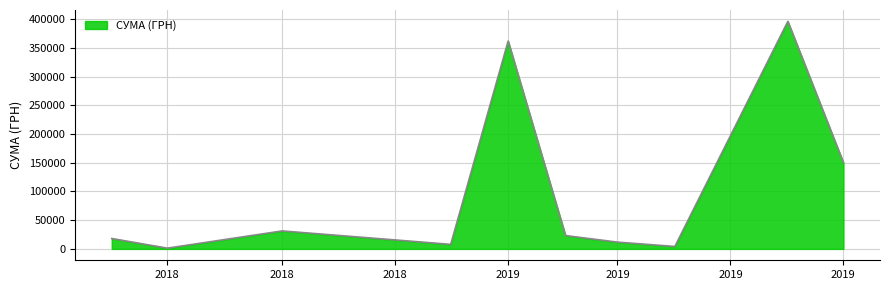

What is the sum of all values?

1005570.2